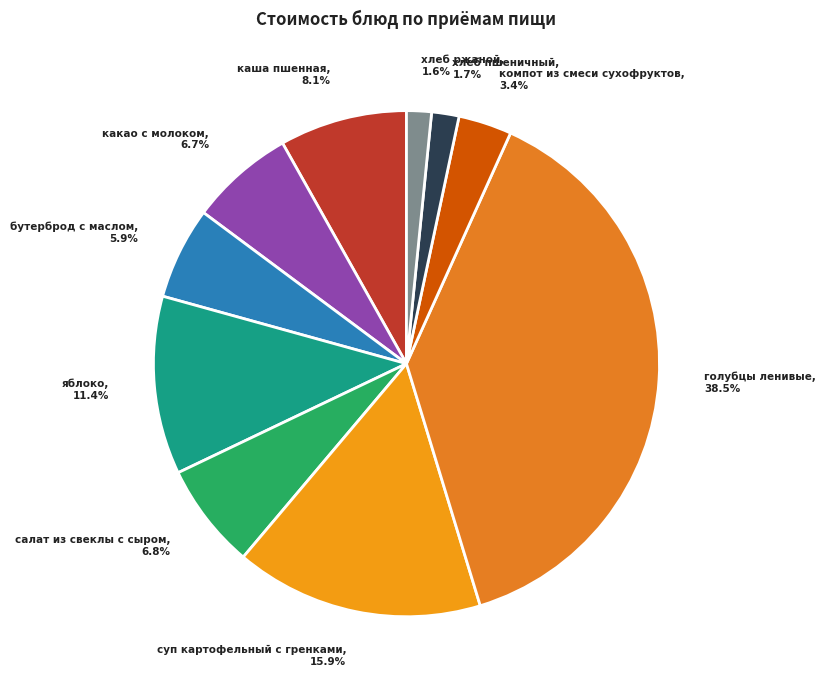

Is бутерброд с маслом the majority of the pie?

No